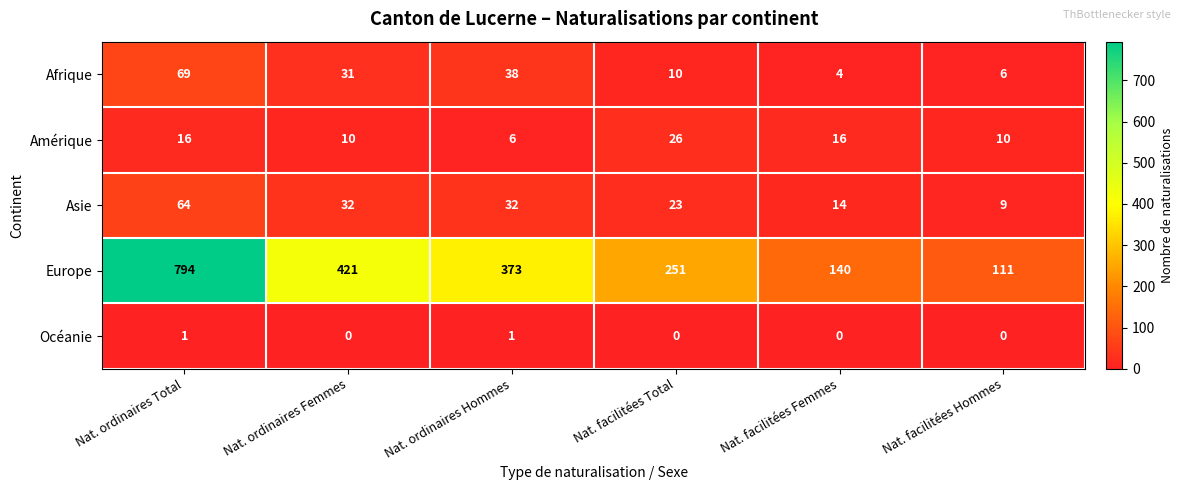

What is the difference between the maximum and second lowest values in the Asie series?

50